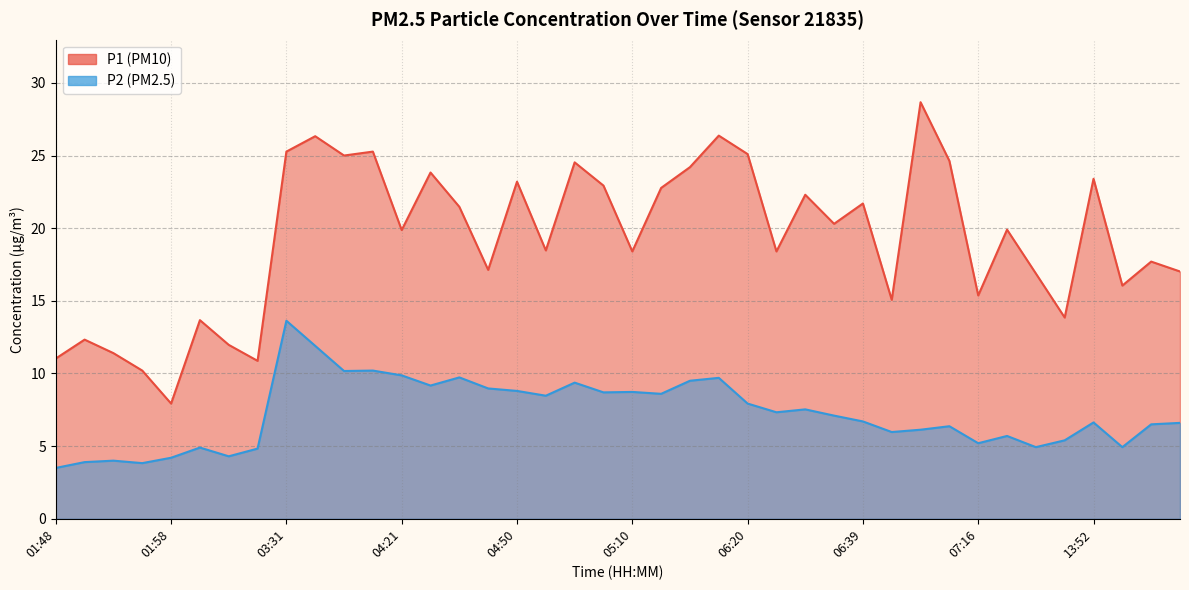

At how many categories does at least one series exceed 5?

40